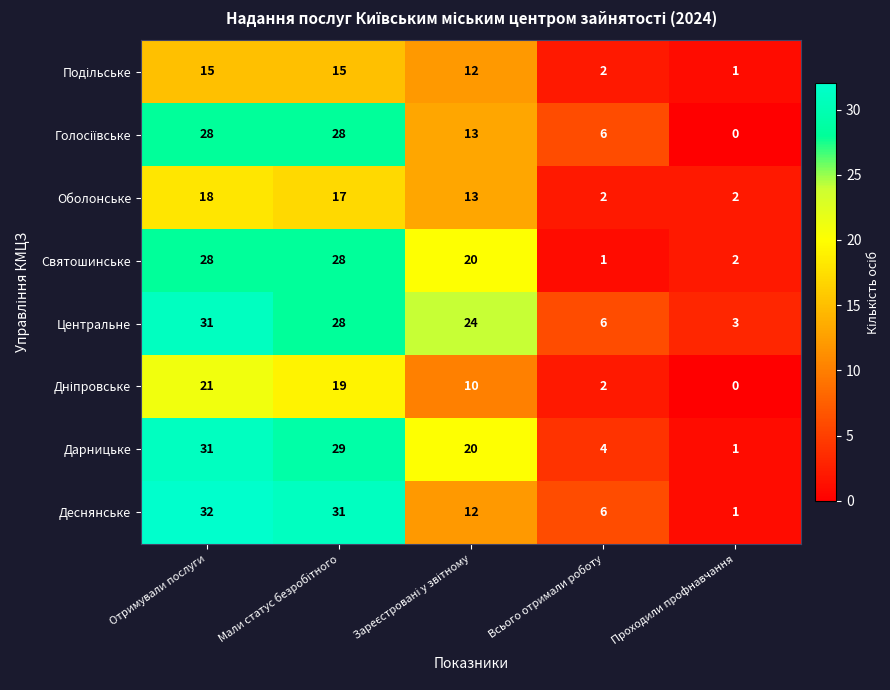

The Деснянське series shows 2 at Всього отримали роботу. True or false?

False